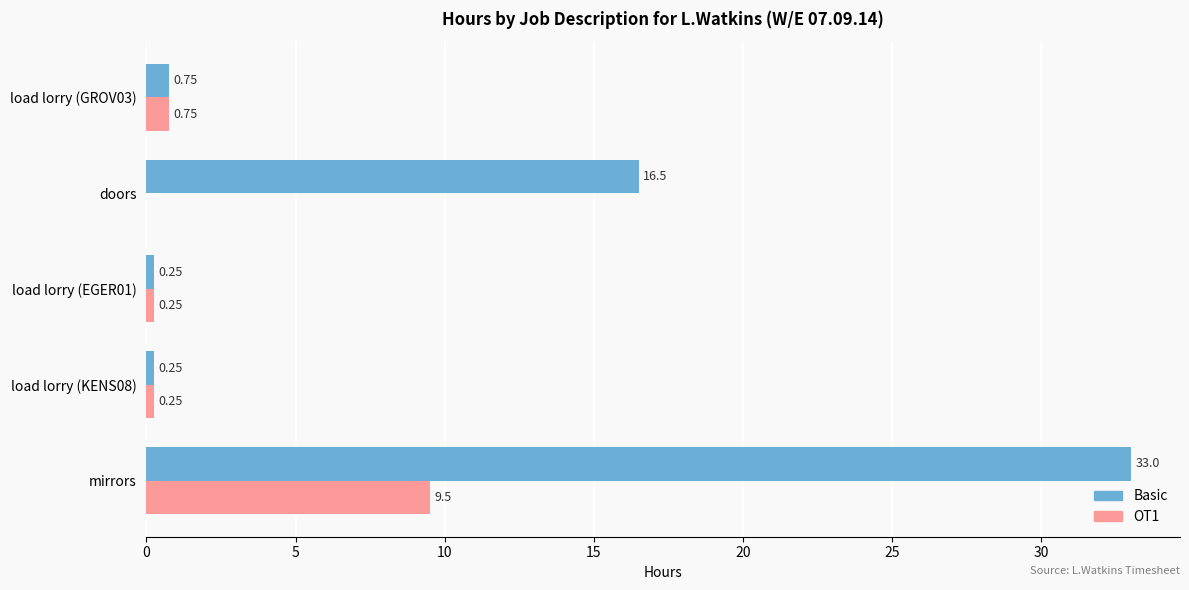

Where is Basic nearest to the value 16?

doors